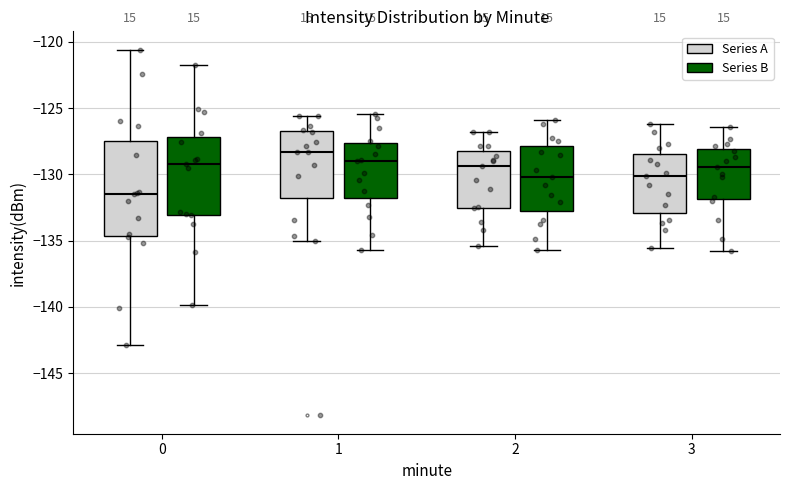

Reading left to right, transcribe this box plot: for each box, give where its median line is, the range the box spans, and where its two whiskers end, as read against the y-axis. The values are not printed on the chart, so give them approximately, as read against the axis.

0 (Series A): median -131.5, box -134.5 to -127.5, whiskers -143.0 to -120.5
0 (Series B): median -129.0, box -133.0 to -127.0, whiskers -140.0 to -121.5
1 (Series A): median -128.5, box -132.0 to -126.5, whiskers -135.0 to -125.5
1 (Series B): median -129.0, box -132.0 to -127.5, whiskers -135.5 to -125.5
2 (Series A): median -129.5, box -132.5 to -128.5, whiskers -135.5 to -127.0
2 (Series B): median -130.0, box -133.0 to -128.0, whiskers -135.5 to -126.0
3 (Series A): median -130.0, box -133.0 to -128.5, whiskers -135.5 to -126.0
3 (Series B): median -129.5, box -132.0 to -128.0, whiskers -136.0 to -126.5